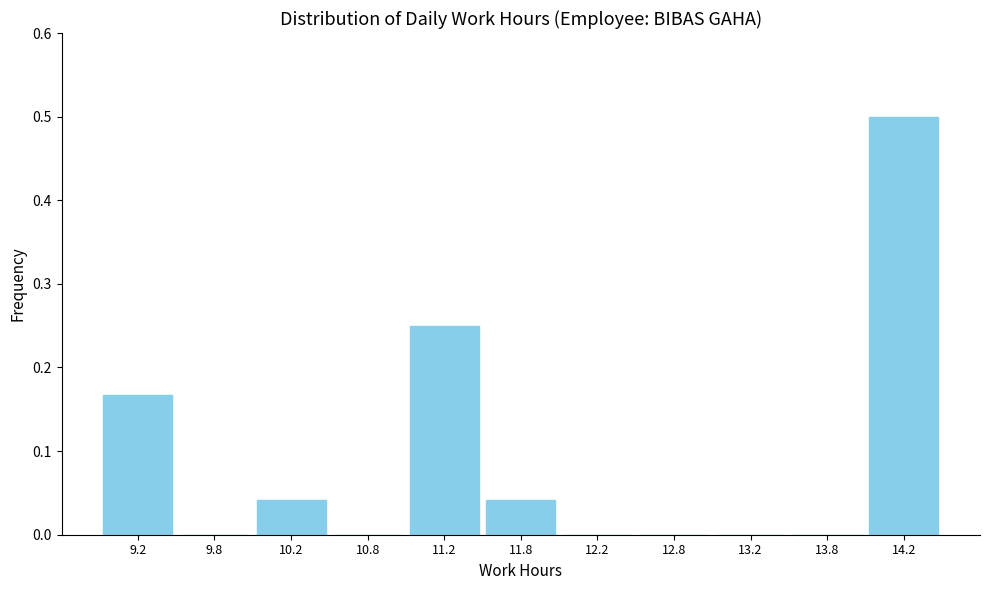

Reading left to right, list every bar in this chart as the range it spans on the x-axis followed by its height. The values are not printed on the chart, so give them approximately, as read against the axis.

9.0 to 9.5: 0.17
9.5 to 10.0: 0
10.0 to 10.5: 0.04
10.5 to 11.0: 0
11.0 to 11.5: 0.25
11.5 to 12.0: 0.04
12.0 to 12.5: 0
12.5 to 13.0: 0
13.0 to 13.5: 0
13.5 to 14.0: 0
14.0 to 14.5: 0.50